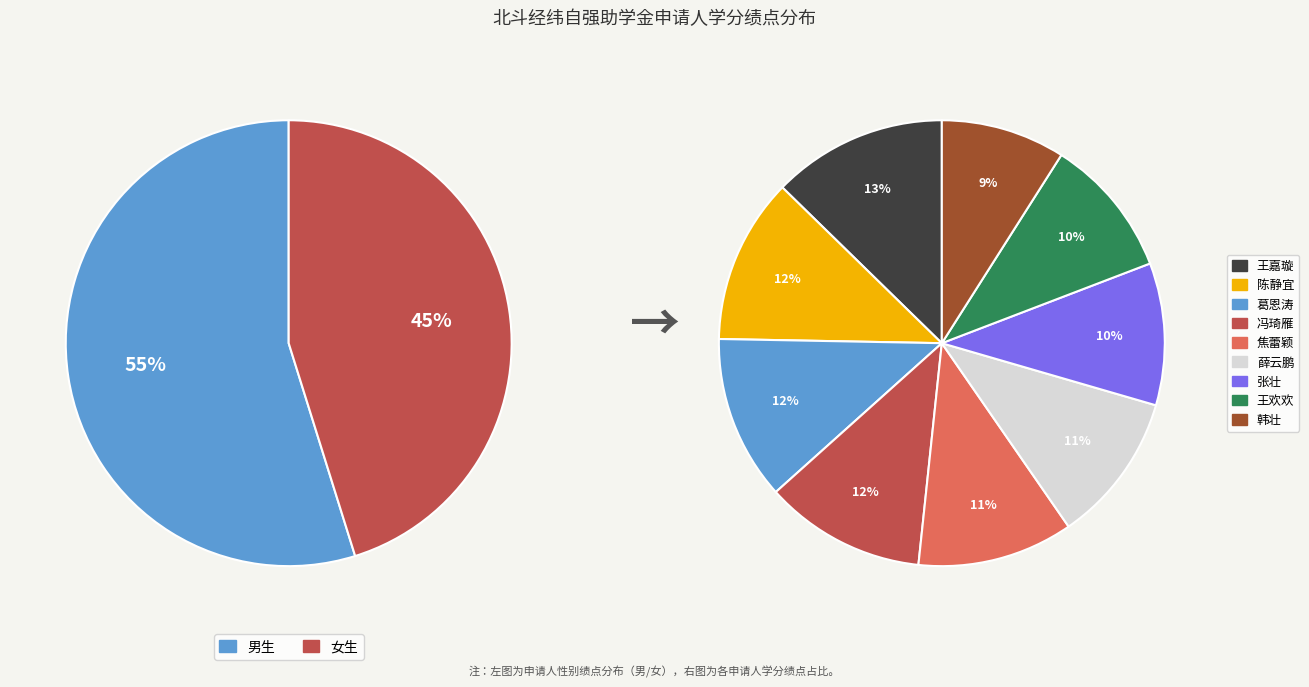

What is the change in value from 陈静宜 to 王欢欢?

-0.6